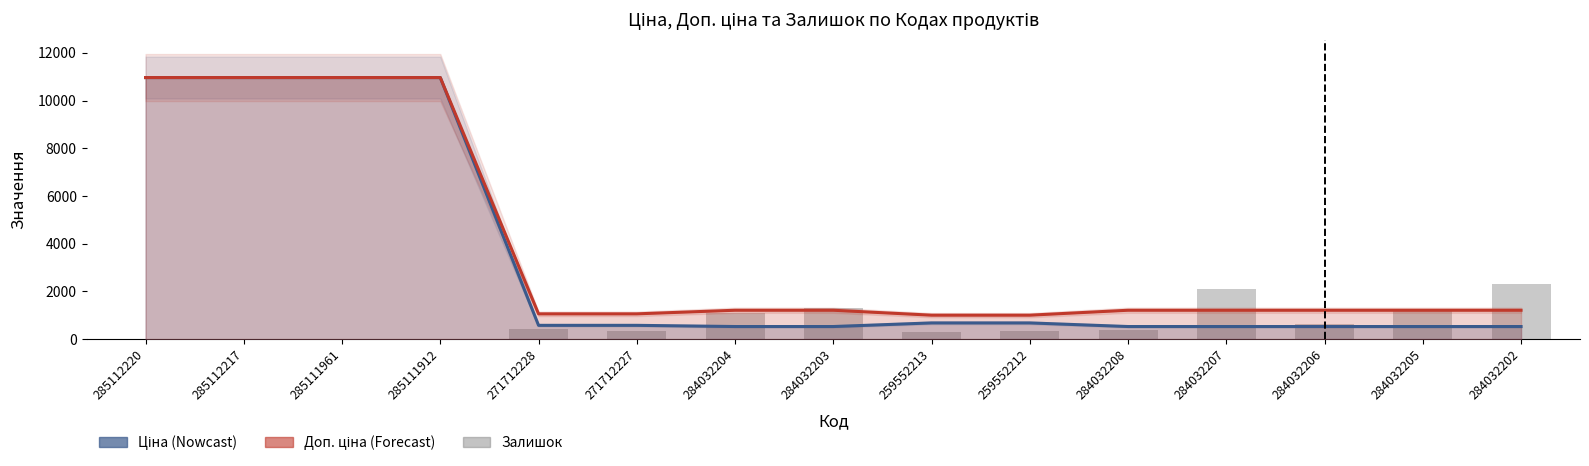

What position from the right is 259552212?

6